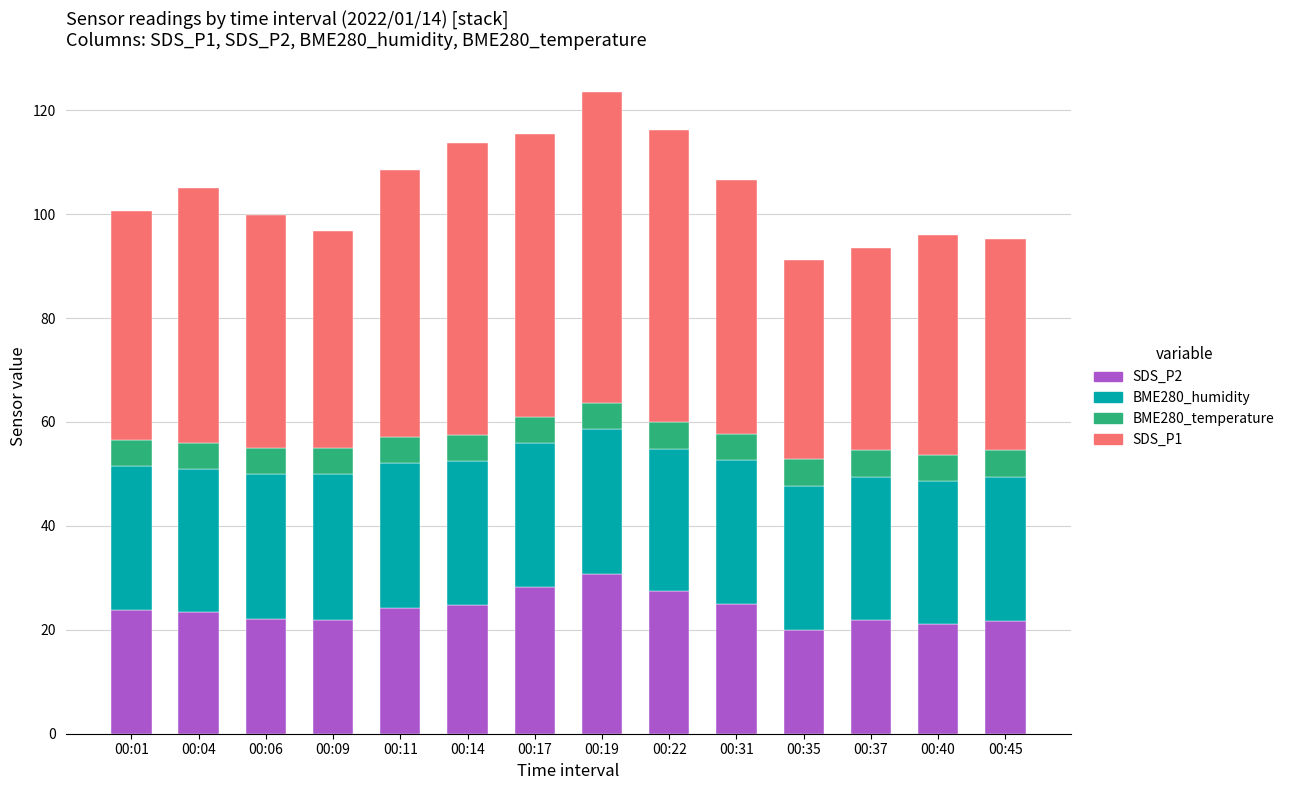

The SDS_P2 series shows 5.8 at 00:40. True or false?

False